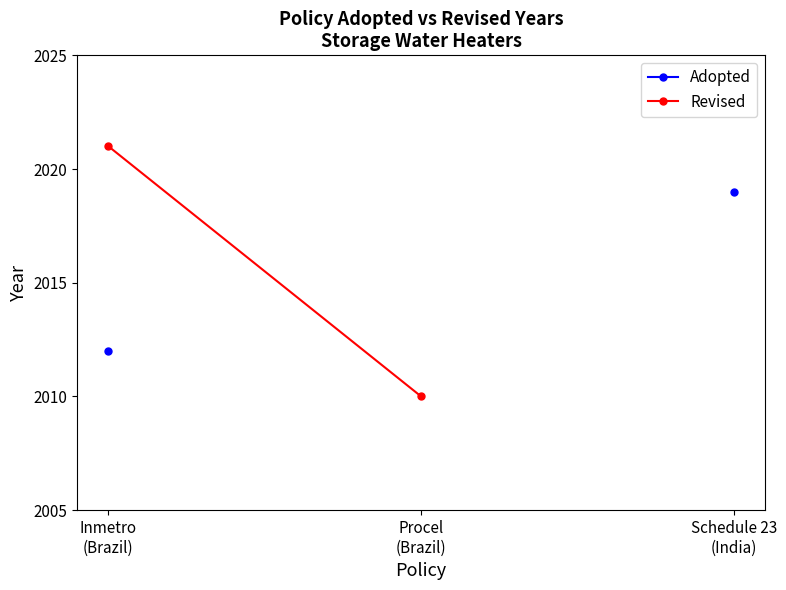

What is the difference between the maximum and minimum values in the Adopted series?

7.0